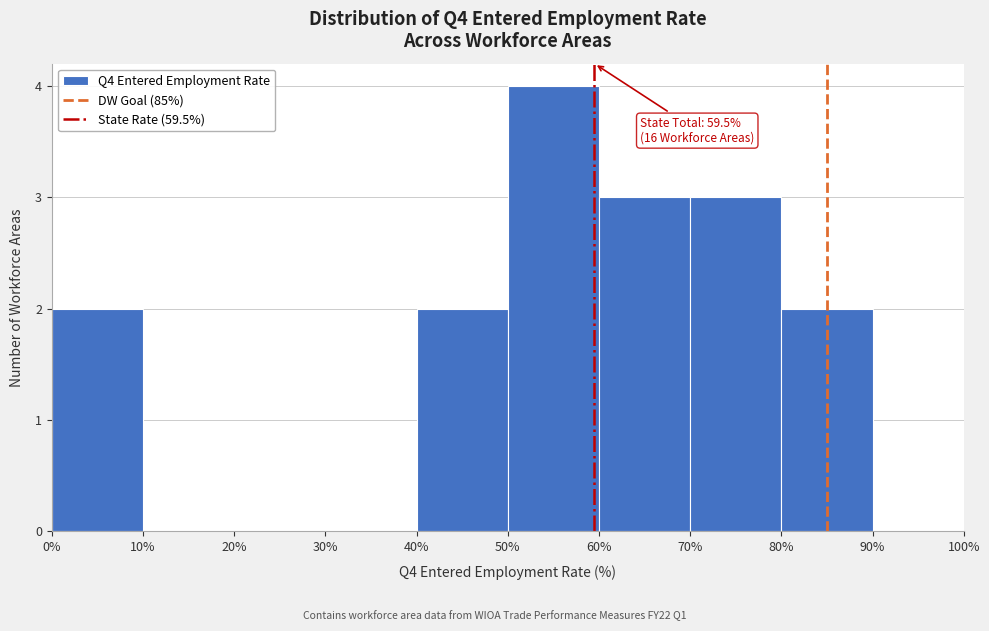

Over which range of the x-axis is the bar tallest?

50% to 60%